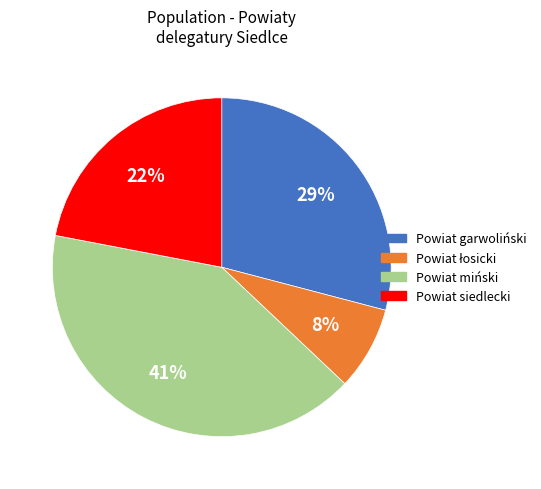

Is the sum of Powiat miński and Powiat siedlecki greater than half?

Yes